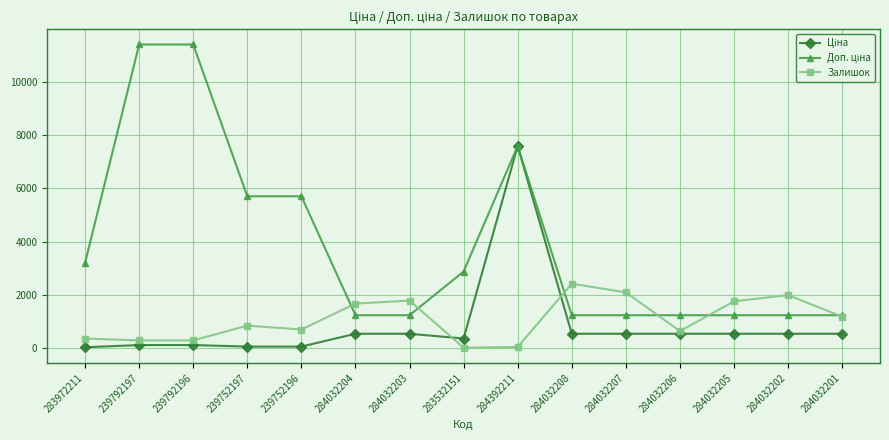

What is the maximum value shown in the chart?

11410.0